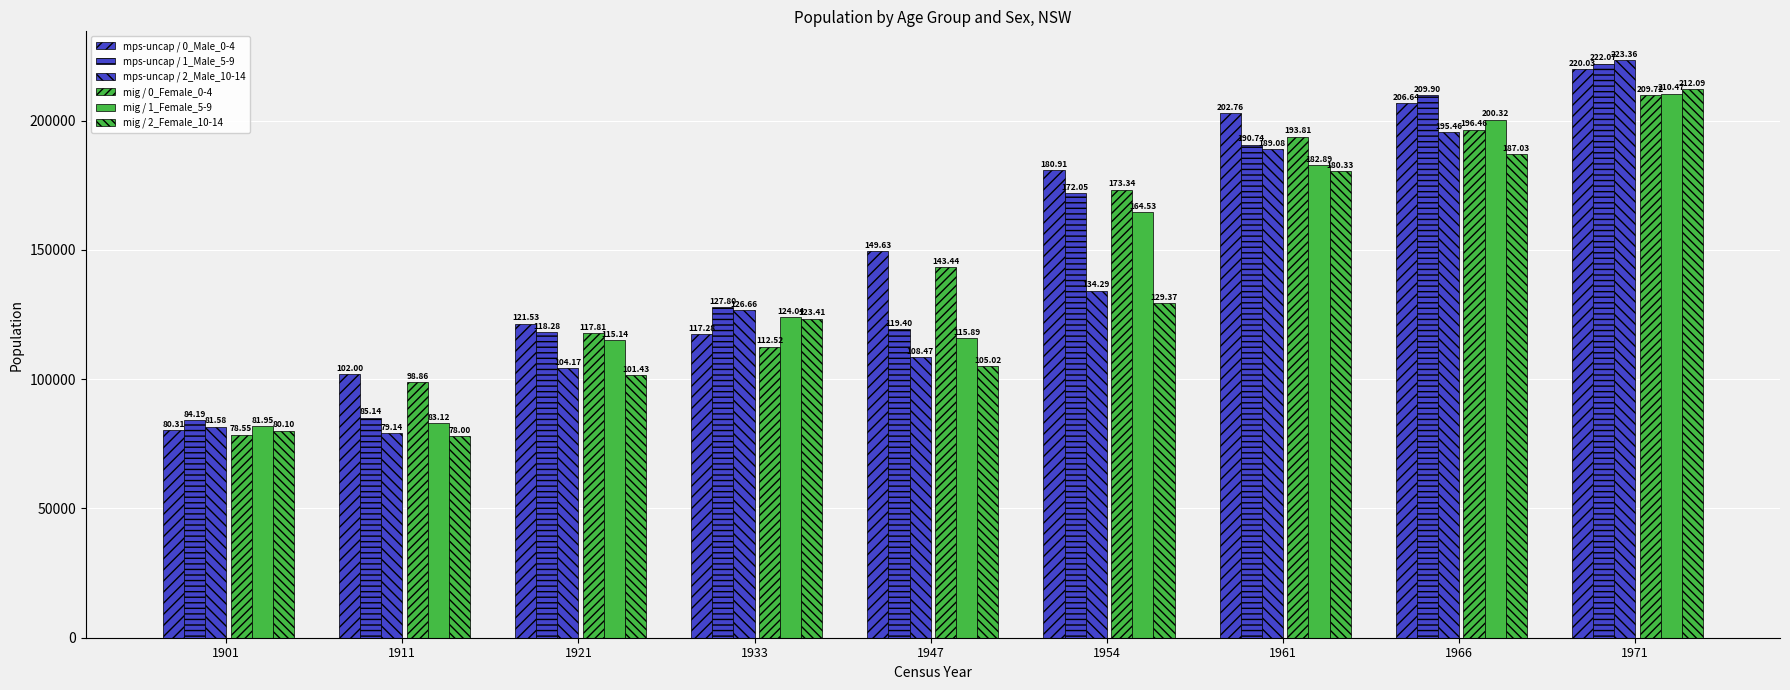

How many bars are there in total?

54